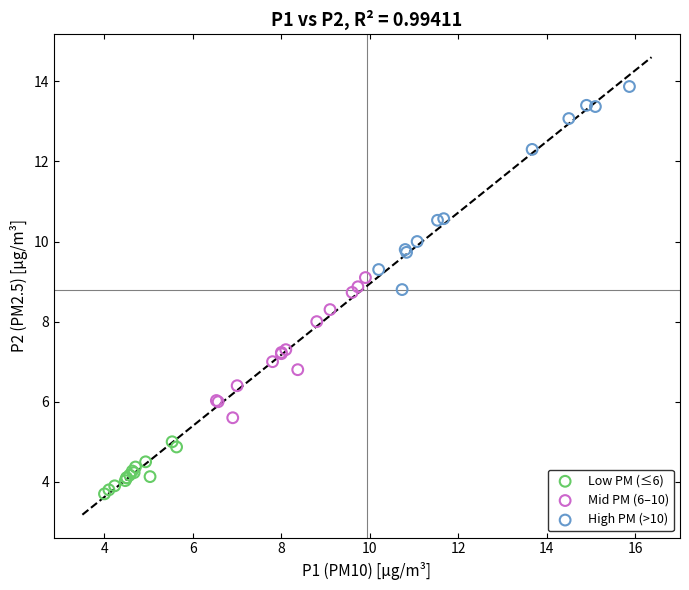

Which series contains the lowest Y value?

Low PM (≤6)